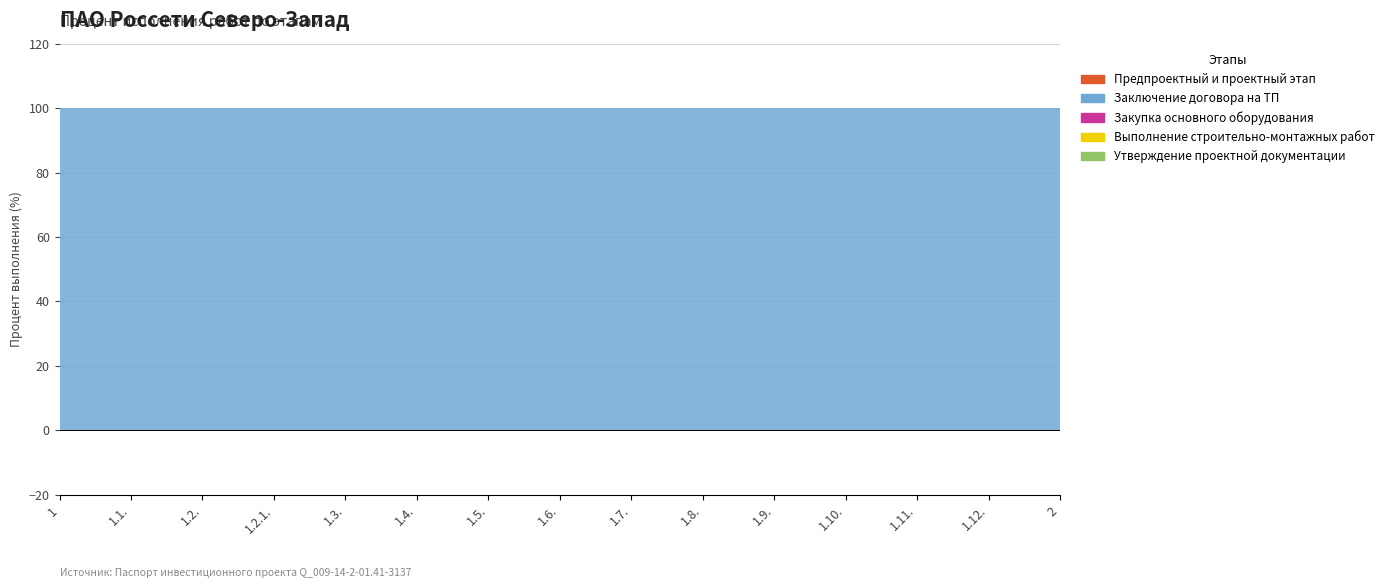

Reading right to left, transcribe all the data shown in this chart.

Предпроектный и проектный этап: 2=0	1.12.=0	1.11.=0	1.10.=0	1.9.=0	1.8.=0	1.7.=0	1.6.=0	1.5.=0	1.4.=0	1.3.=0	1.2.1.=0	1.2.=0	1.1.=0	1=0
Заключение договора на ТП: 2=100	1.12.=100	1.11.=100	1.10.=100	1.9.=100	1.8.=100	1.7.=100	1.6.=100	1.5.=100	1.4.=100	1.3.=100	1.2.1.=100	1.2.=100	1.1.=100	1=100
Закупка основного оборудования: 2=0	1.12.=0	1.11.=0	1.10.=0	1.9.=0	1.8.=0	1.7.=0	1.6.=0	1.5.=0	1.4.=0	1.3.=0	1.2.1.=0	1.2.=0	1.1.=0	1=0
Выполнение строительно-монтажных работ: 2=0	1.12.=0	1.11.=0	1.10.=0	1.9.=0	1.8.=0	1.7.=0	1.6.=0	1.5.=0	1.4.=0	1.3.=0	1.2.1.=0	1.2.=0	1.1.=0	1=0
Утверждение проектной документации: 2=0	1.12.=0	1.11.=0	1.10.=0	1.9.=0	1.8.=0	1.7.=0	1.6.=0	1.5.=0	1.4.=0	1.3.=0	1.2.1.=0	1.2.=0	1.1.=0	1=0